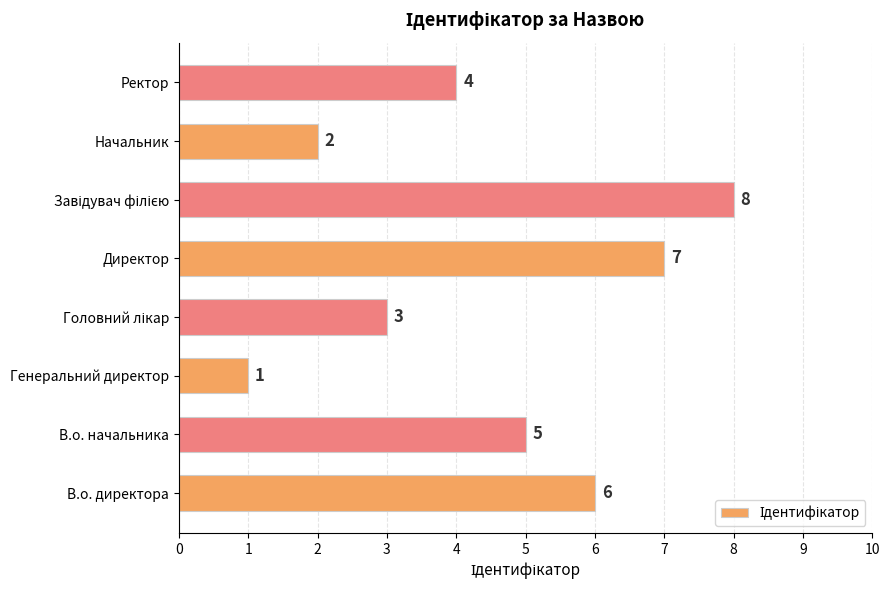

The chart shows a value of 5 at В.о. начальника. True or false?

True